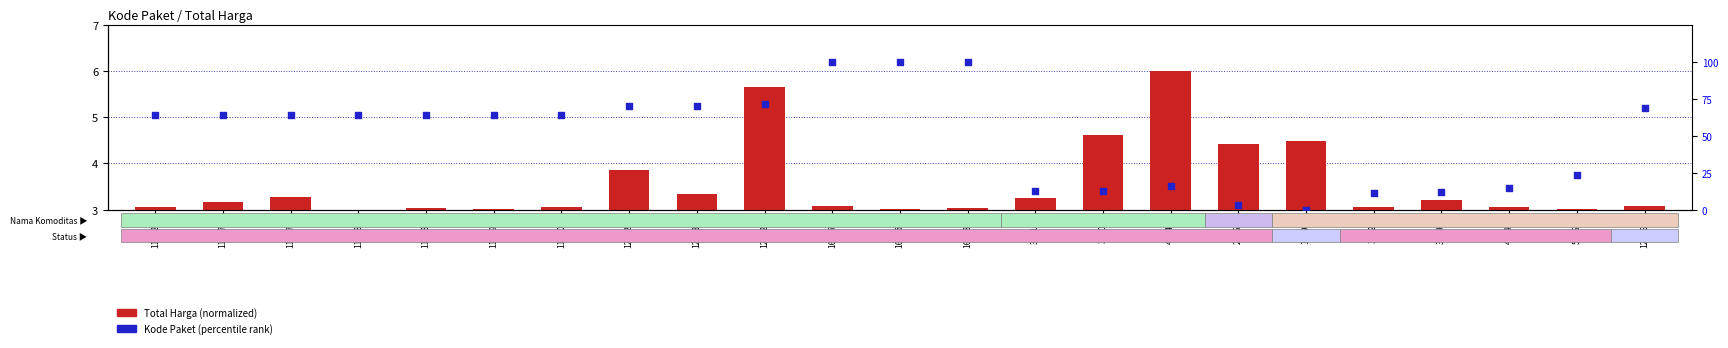

At how many categories does at least one series exceed 81?

3